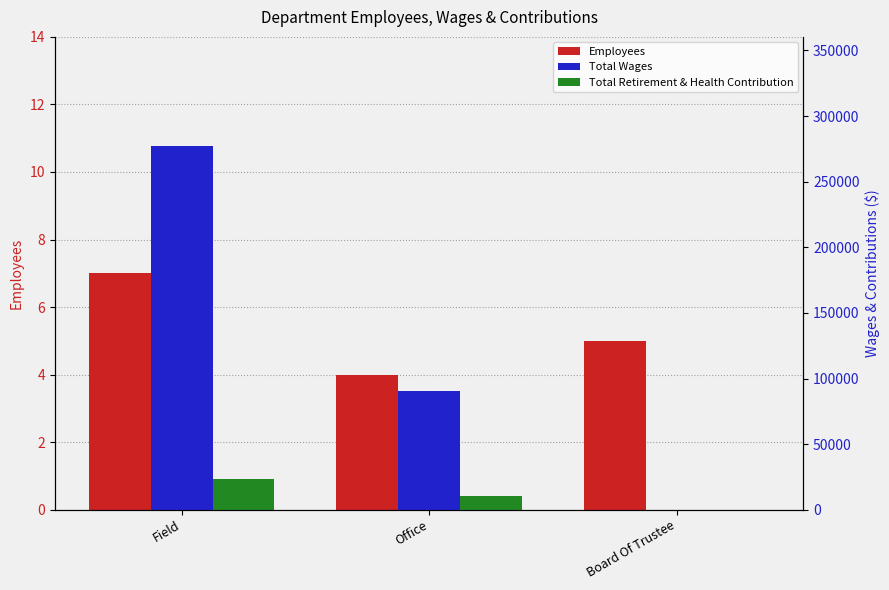

Which series changed the most between Field and Board Of Trustee?

Total Wages